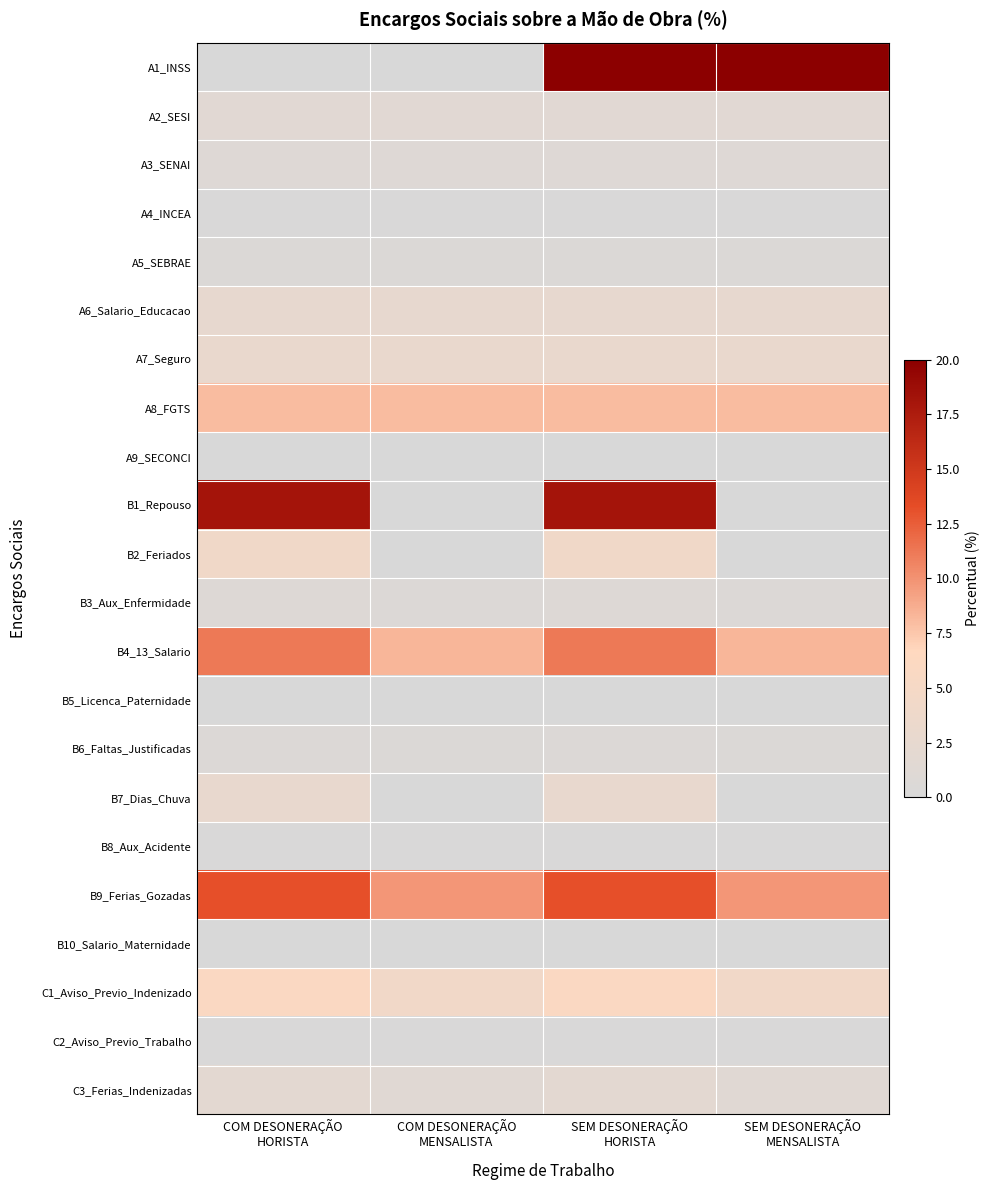

Reading left to right, what are all the values shown in this chart?

A1_INSS: COM DESONERAÇÃO
HORISTA=0.0	COM DESONERAÇÃO
MENSALISTA=0.0	SEM DESONERAÇÃO
HORISTA=20.0	SEM DESONERAÇÃO
MENSALISTA=20.0
A2_SESI: COM DESONERAÇÃO
HORISTA=1.5	COM DESONERAÇÃO
MENSALISTA=1.5	SEM DESONERAÇÃO
HORISTA=1.5	SEM DESONERAÇÃO
MENSALISTA=1.5
A3_SENAI: COM DESONERAÇÃO
HORISTA=1.0	COM DESONERAÇÃO
MENSALISTA=1.0	SEM DESONERAÇÃO
HORISTA=1.0	SEM DESONERAÇÃO
MENSALISTA=1.0
A4_INCEA: COM DESONERAÇÃO
HORISTA=0.2	COM DESONERAÇÃO
MENSALISTA=0.2	SEM DESONERAÇÃO
HORISTA=0.2	SEM DESONERAÇÃO
MENSALISTA=0.2
A5_SEBRAE: COM DESONERAÇÃO
HORISTA=0.6	COM DESONERAÇÃO
MENSALISTA=0.6	SEM DESONERAÇÃO
HORISTA=0.6	SEM DESONERAÇÃO
MENSALISTA=0.6
A6_Salario_Educacao: COM DESONERAÇÃO
HORISTA=2.5	COM DESONERAÇÃO
MENSALISTA=2.5	SEM DESONERAÇÃO
HORISTA=2.5	SEM DESONERAÇÃO
MENSALISTA=2.5
A7_Seguro: COM DESONERAÇÃO
HORISTA=3.0	COM DESONERAÇÃO
MENSALISTA=3.0	SEM DESONERAÇÃO
HORISTA=3.0	SEM DESONERAÇÃO
MENSALISTA=3.0
A8_FGTS: COM DESONERAÇÃO
HORISTA=8.0	COM DESONERAÇÃO
MENSALISTA=8.0	SEM DESONERAÇÃO
HORISTA=8.0	SEM DESONERAÇÃO
MENSALISTA=8.0
A9_SECONCI: COM DESONERAÇÃO
HORISTA=0.0	COM DESONERAÇÃO
MENSALISTA=0.0	SEM DESONERAÇÃO
HORISTA=0.0	SEM DESONERAÇÃO
MENSALISTA=0.0
B1_Repouso: COM DESONERAÇÃO
HORISTA=18.1	COM DESONERAÇÃO
MENSALISTA=0.0	SEM DESONERAÇÃO
HORISTA=18.1	SEM DESONERAÇÃO
MENSALISTA=0.0
B2_Feriados: COM DESONERAÇÃO
HORISTA=4.2	COM DESONERAÇÃO
MENSALISTA=0.0	SEM DESONERAÇÃO
HORISTA=4.2	SEM DESONERAÇÃO
MENSALISTA=0.0
B3_Aux_Enfermidade: COM DESONERAÇÃO
HORISTA=0.9	COM DESONERAÇÃO
MENSALISTA=0.7	SEM DESONERAÇÃO
HORISTA=0.9	SEM DESONERAÇÃO
MENSALISTA=0.7
B4_13_Salario: COM DESONERAÇÃO
HORISTA=11.2	COM DESONERAÇÃO
MENSALISTA=8.3	SEM DESONERAÇÃO
HORISTA=11.2	SEM DESONERAÇÃO
MENSALISTA=8.3
B5_Licenca_Paternidade: COM DESONERAÇÃO
HORISTA=0.1	COM DESONERAÇÃO
MENSALISTA=0.1	SEM DESONERAÇÃO
HORISTA=0.1	SEM DESONERAÇÃO
MENSALISTA=0.1
B6_Faltas_Justificadas: COM DESONERAÇÃO
HORISTA=0.8	COM DESONERAÇÃO
MENSALISTA=0.6	SEM DESONERAÇÃO
HORISTA=0.8	SEM DESONERAÇÃO
MENSALISTA=0.6
B7_Dias_Chuva: COM DESONERAÇÃO
HORISTA=2.8	COM DESONERAÇÃO
MENSALISTA=0.0	SEM DESONERAÇÃO
HORISTA=2.8	SEM DESONERAÇÃO
MENSALISTA=0.0
B8_Aux_Acidente: COM DESONERAÇÃO
HORISTA=0.1	COM DESONERAÇÃO
MENSALISTA=0.1	SEM DESONERAÇÃO
HORISTA=0.1	SEM DESONERAÇÃO
MENSALISTA=0.1
B9_Ferias_Gozadas: COM DESONERAÇÃO
HORISTA=13.2	COM DESONERAÇÃO
MENSALISTA=9.8	SEM DESONERAÇÃO
HORISTA=13.2	SEM DESONERAÇÃO
MENSALISTA=9.8
B10_Salario_Maternidade: COM DESONERAÇÃO
HORISTA=0.0	COM DESONERAÇÃO
MENSALISTA=0.0	SEM DESONERAÇÃO
HORISTA=0.0	SEM DESONERAÇÃO
MENSALISTA=0.0
C1_Aviso_Previo_Indenizado: COM DESONERAÇÃO
HORISTA=5.8	COM DESONERAÇÃO
MENSALISTA=4.3	SEM DESONERAÇÃO
HORISTA=5.8	SEM DESONERAÇÃO
MENSALISTA=4.3
C2_Aviso_Previo_Trabalho: COM DESONERAÇÃO
HORISTA=0.1	COM DESONERAÇÃO
MENSALISTA=0.1	SEM DESONERAÇÃO
HORISTA=0.1	SEM DESONERAÇÃO
MENSALISTA=0.1
C3_Ferias_Indenizadas: COM DESONERAÇÃO
HORISTA=1.8	COM DESONERAÇÃO
MENSALISTA=1.4	SEM DESONERAÇÃO
HORISTA=1.8	SEM DESONERAÇÃO
MENSALISTA=1.4